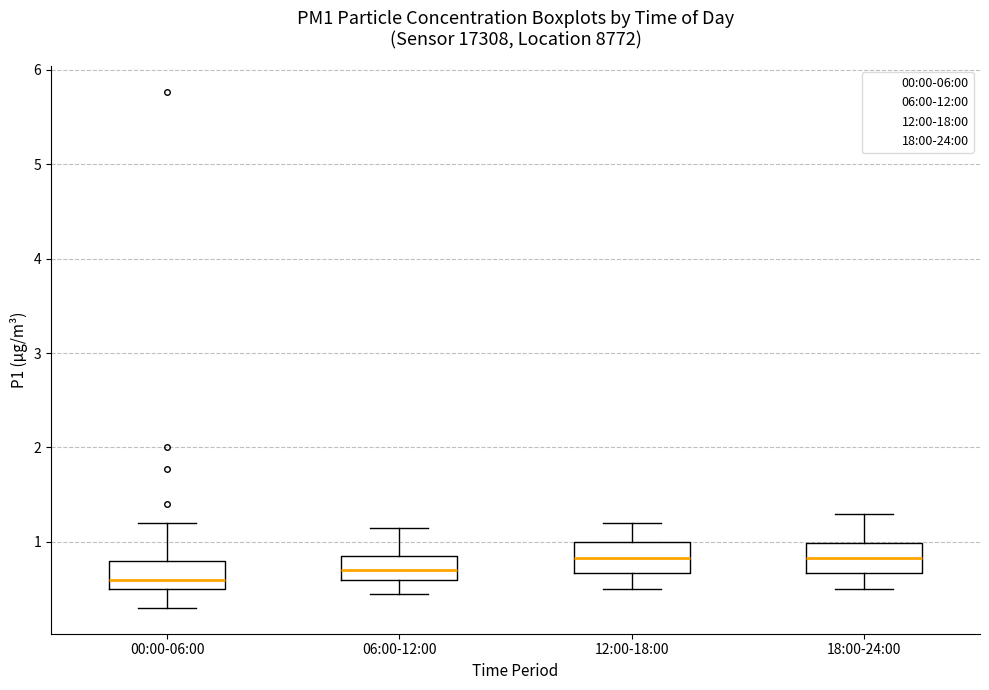

Reading left to right, read every box against the y-axis: the position of its median line, the range the box covers, and the ends of its whiskers. The values are not printed on the chart, so give them approximately, as read against the axis.

00:00-06:00: median 0.6, box 0.5 to 0.8, whiskers 0.3 to 1.2
06:00-12:00: median 0.7, box 0.6 to 0.9, whiskers 0.5 to 1.2
12:00-18:00: median 0.8, box 0.7 to 1.0, whiskers 0.5 to 1.2
18:00-24:00: median 0.8, box 0.7 to 1.0, whiskers 0.5 to 1.3